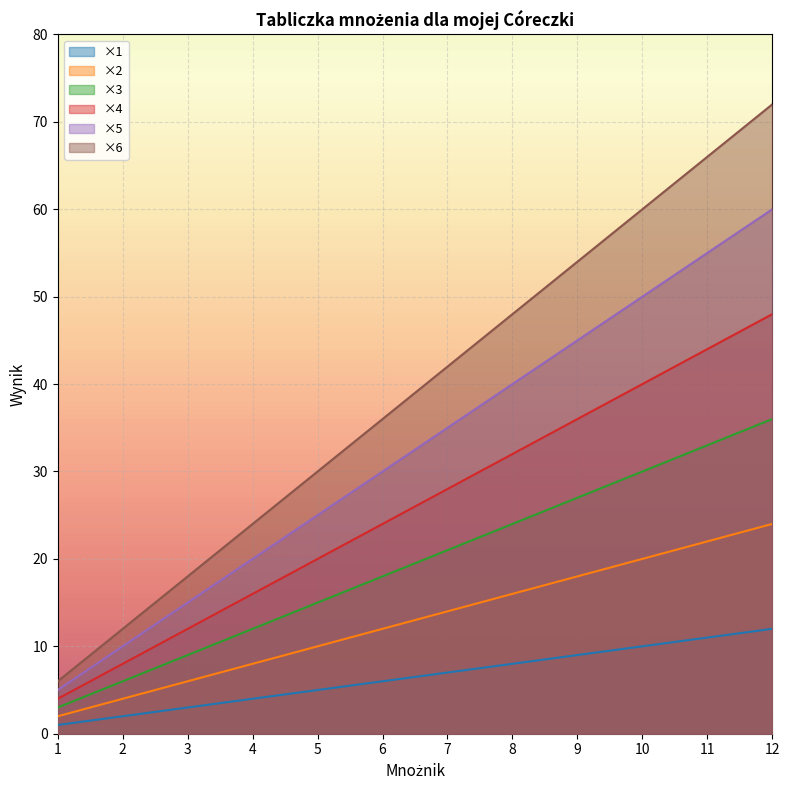

What is the maximum value for ×4?

48